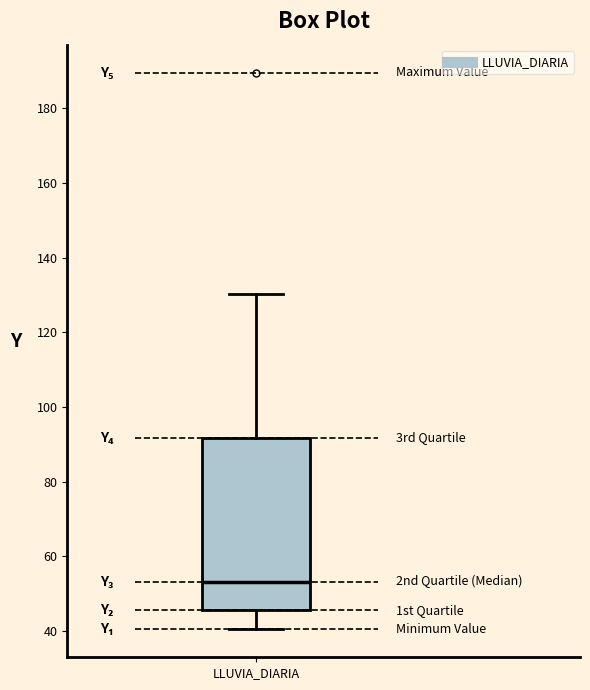

Read this box plot against the y-axis: the position of the median line, the range covered by the box, and the ends of both whiskers. The values are not printed on the chart, so give them approximately, as read against the axis.

median 54, box 46 to 92, whiskers 40 to 130